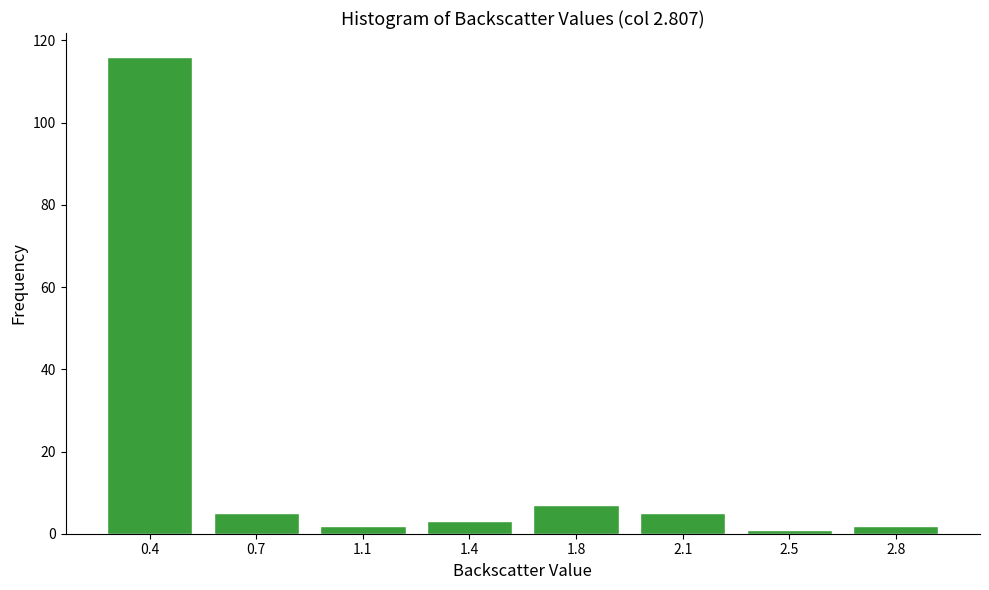

Reading left to right, list all the values displayed in this chart.

116	5	2	3	7	5	1	2